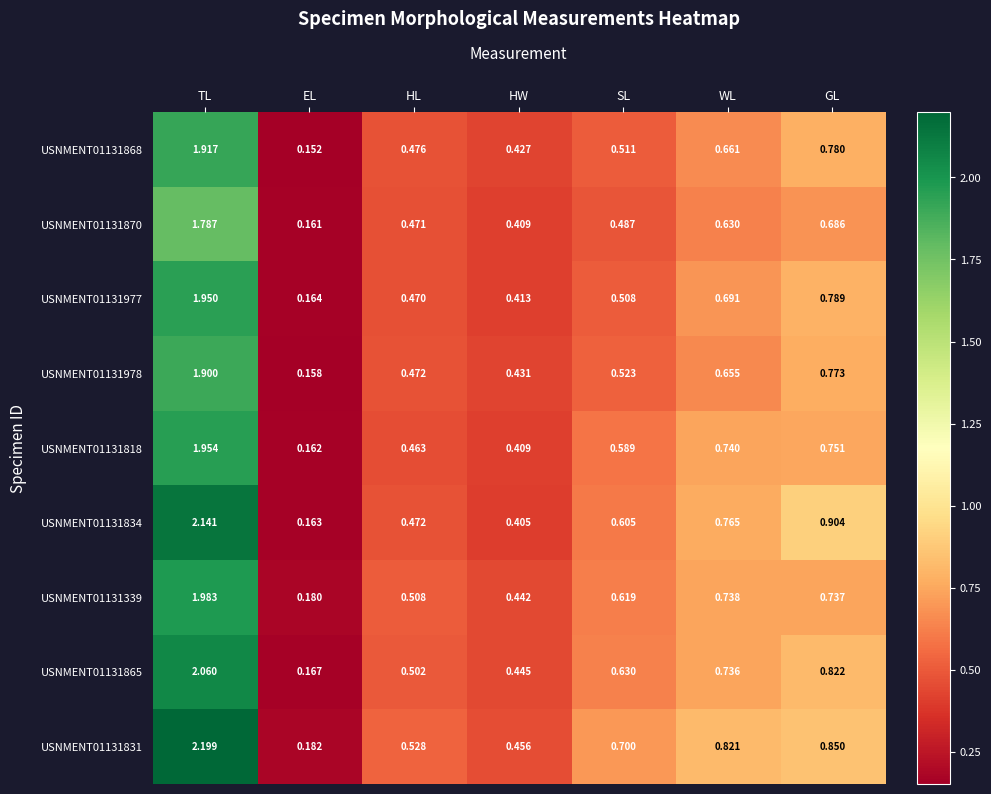

What is the total value across all series at GL?

7.1